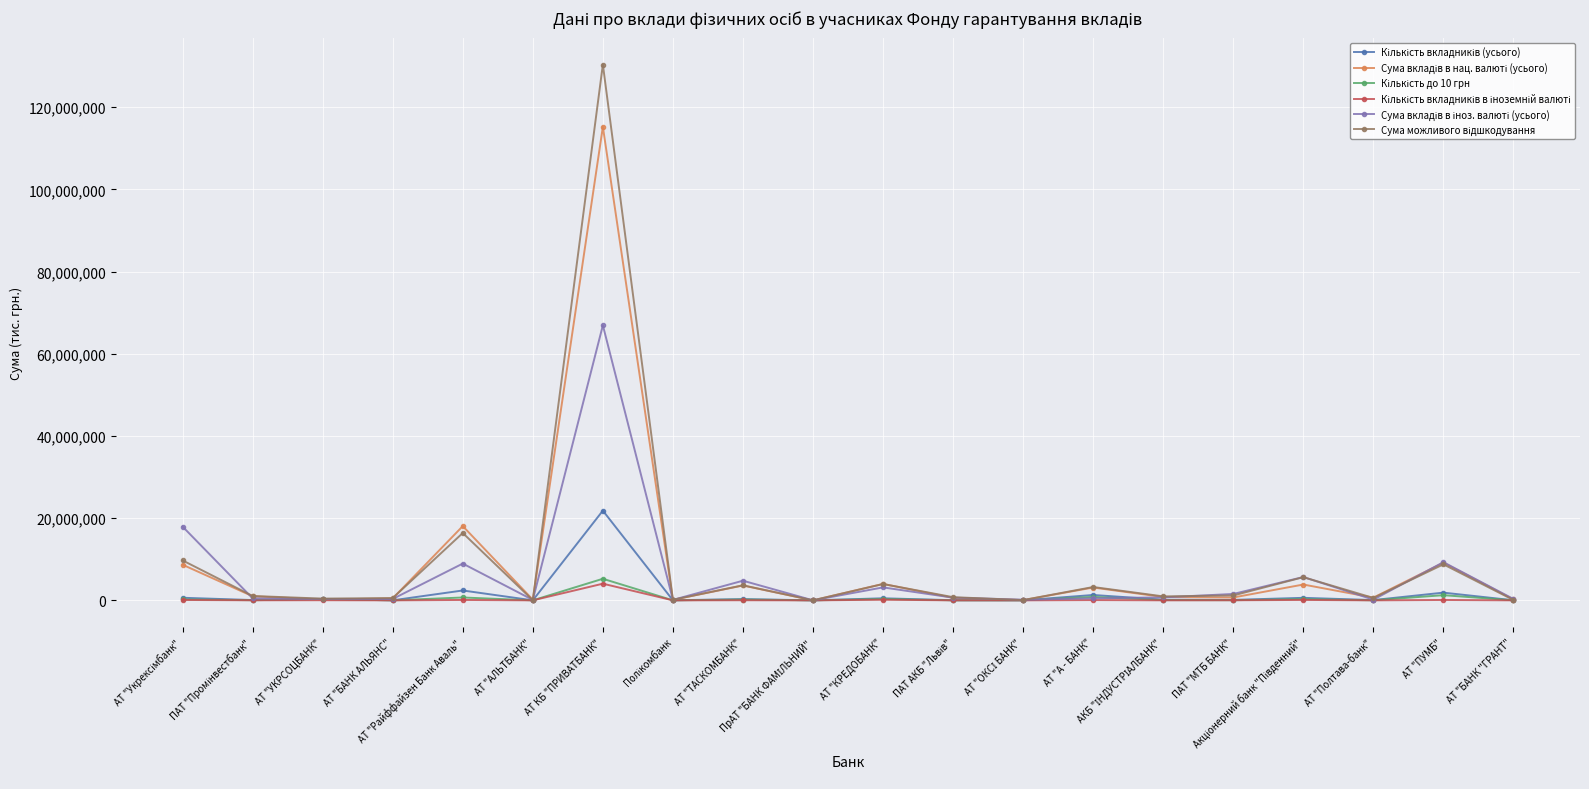

What is the spread (max minus min) of values at АТ "ПУМБ"?

9197120.7